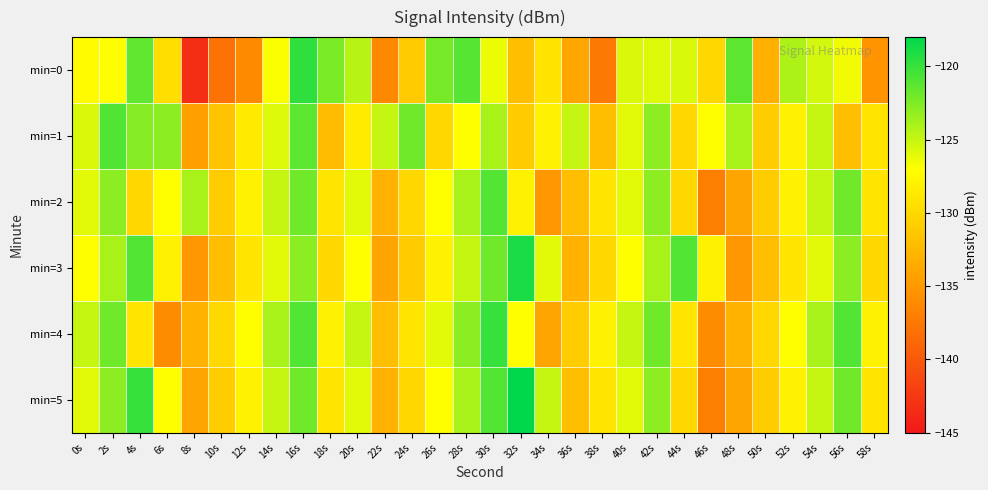

At which category does the chart reach its peak across all series?

32s